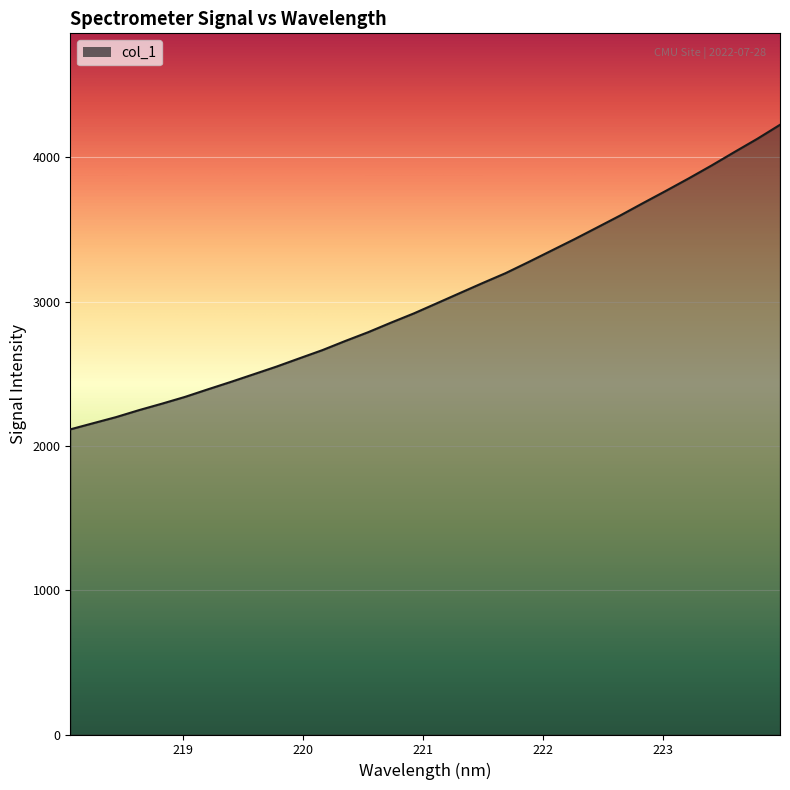

Does the chart have visible grid lines?

Yes